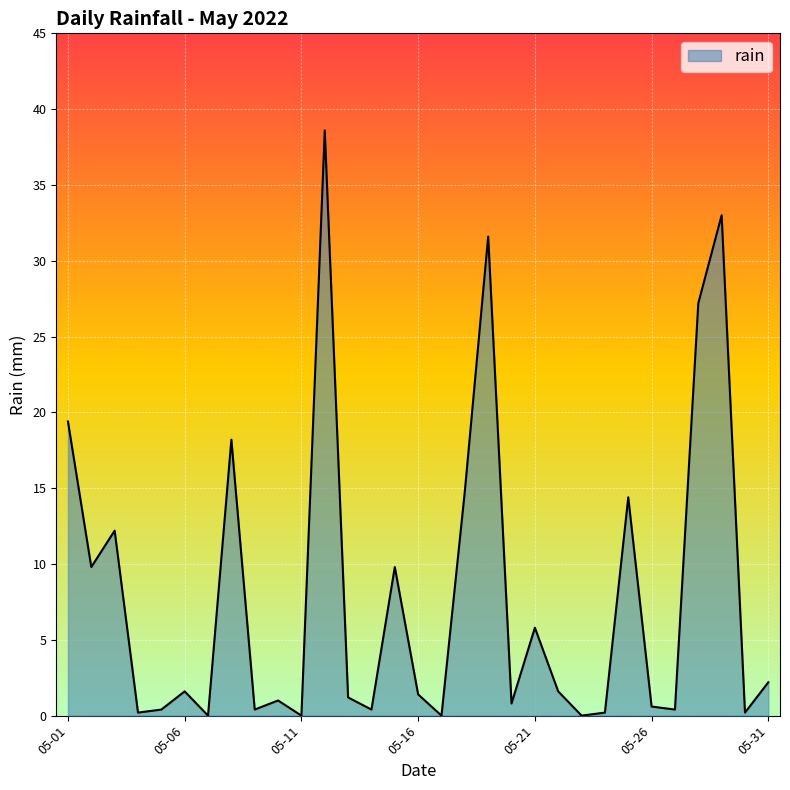

What is the greatest value displayed?

38.6